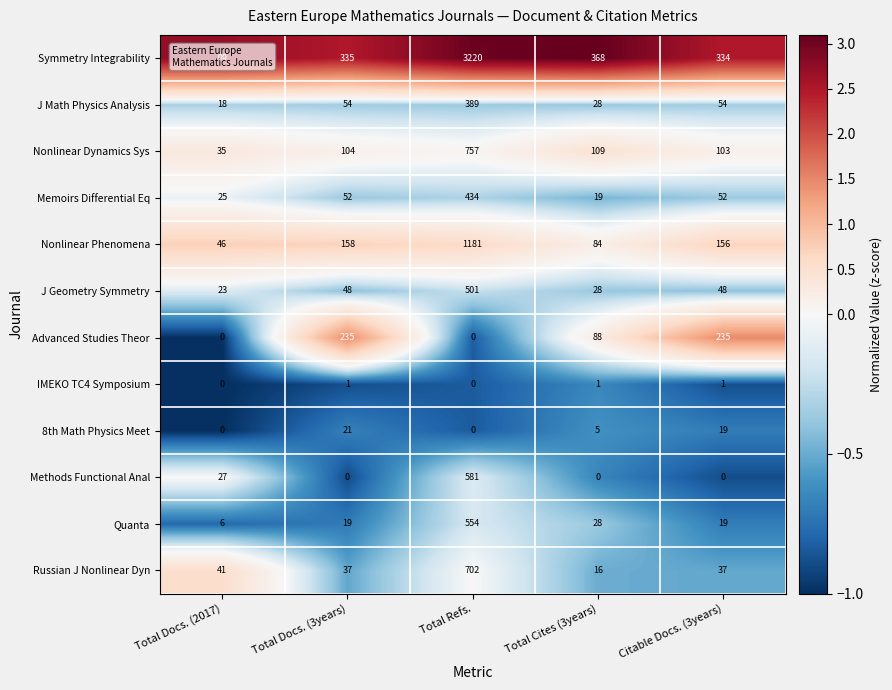

What is the difference between the maximum and minimum values in the Memoirs Differential Eq series?

415